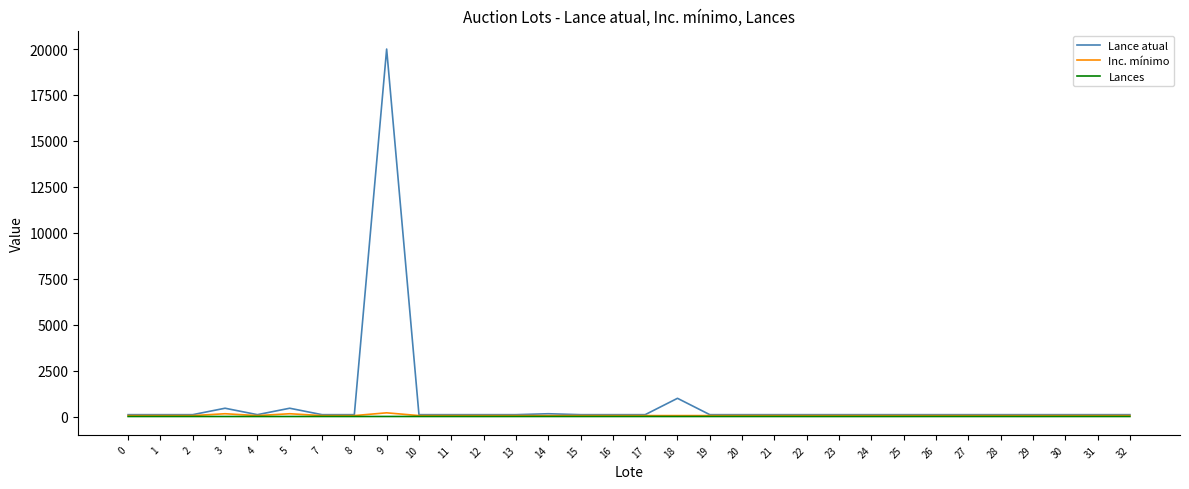

What is the greatest value displayed?

20000